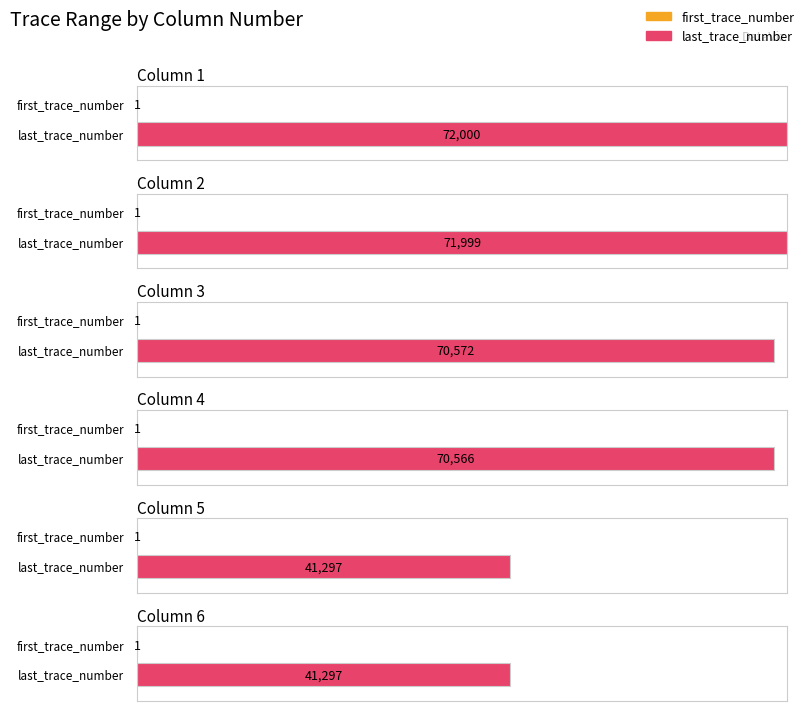

The value of first_trace_number at Col 5 is 0. True or false?

False